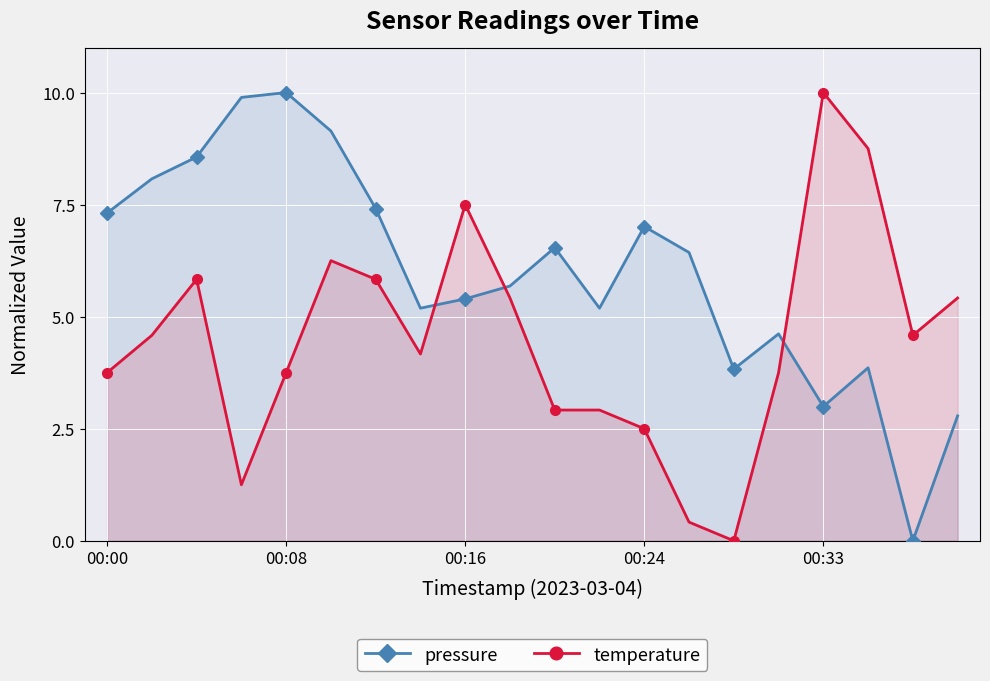

Reading right to left, list all the values displayed in this chart.

pressure: 2.8	0.0	3.9	3.0	4.6	3.8	6.4	7.0	5.2	6.5	5.7	5.4	5.2	7.4	9.1	10.0	9.9	8.6	8.1	7.3
temperature: 5.4	4.6	8.7	10.0	3.7	0.0	0.4	2.5	2.9	2.9	5.4	7.5	4.2	5.8	6.3	3.7	1.3	5.8	4.6	3.7